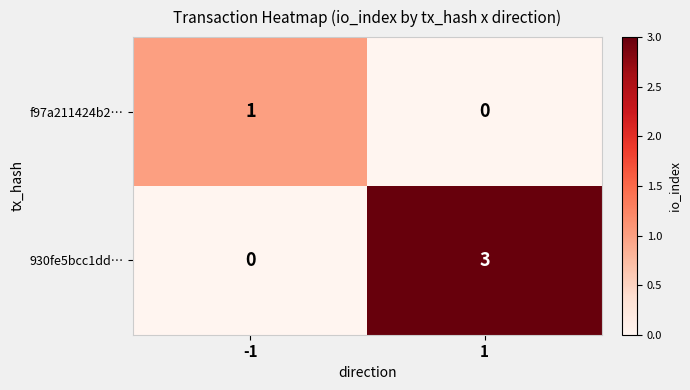

Which series has the largest range (max minus min)?

930fe5bcc1dd…